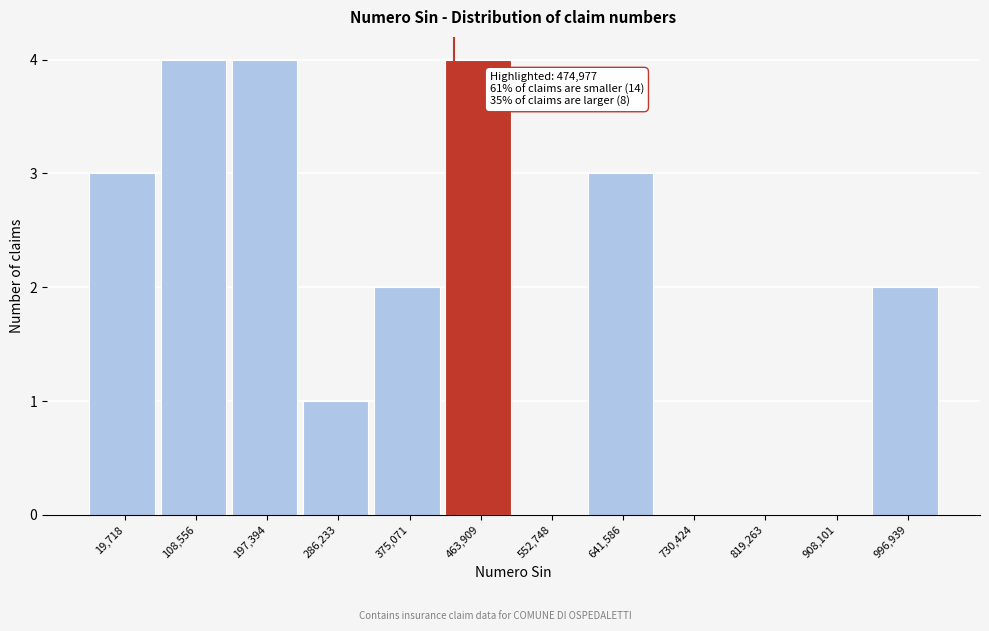

Reading left to right, extract all data points from this chart.

19,718=3	108,556=4	197,394=4	286,233=1	375,071=2	463,909=4	552,748=0	641,586=3	730,424=0	819,263=0	908,101=0	996,939=2